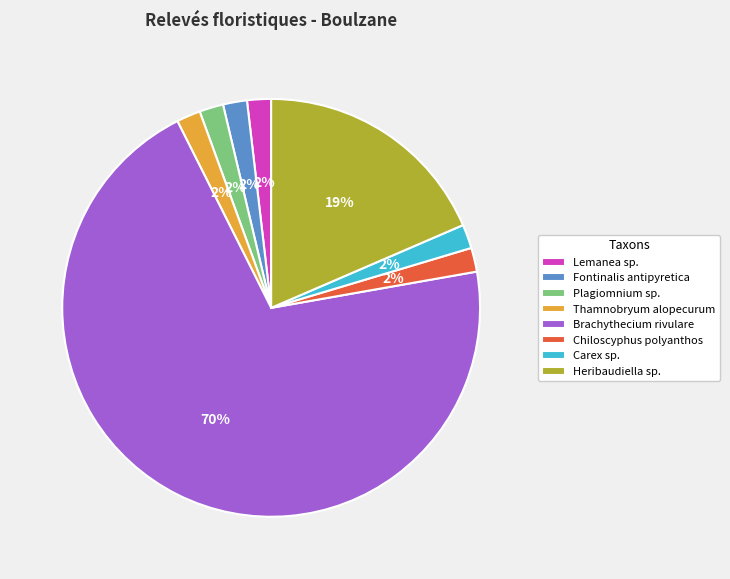

How many segments does this pie chart have?

8